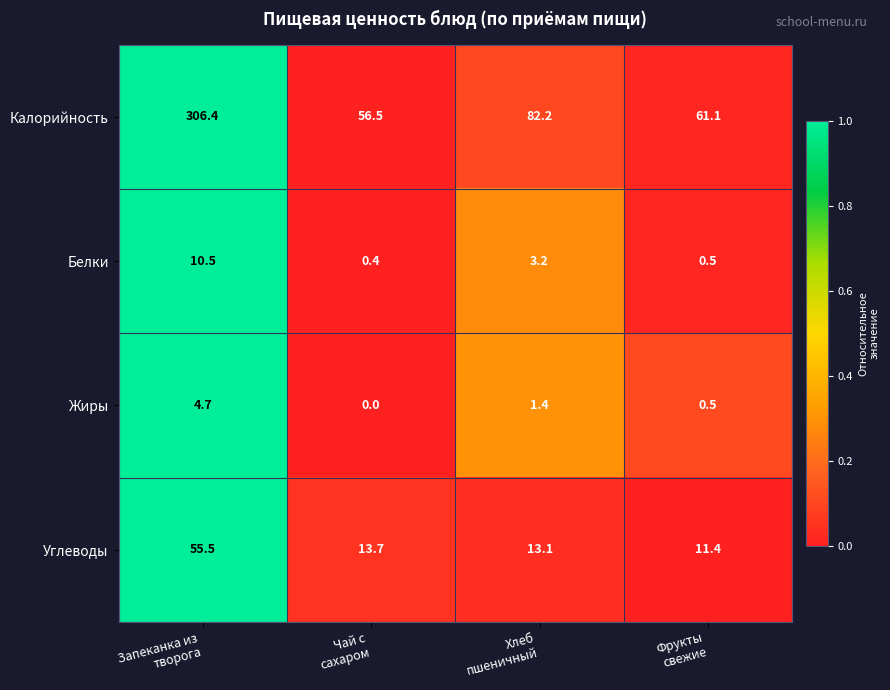

Which series has the widest spread of values?

Калорийность